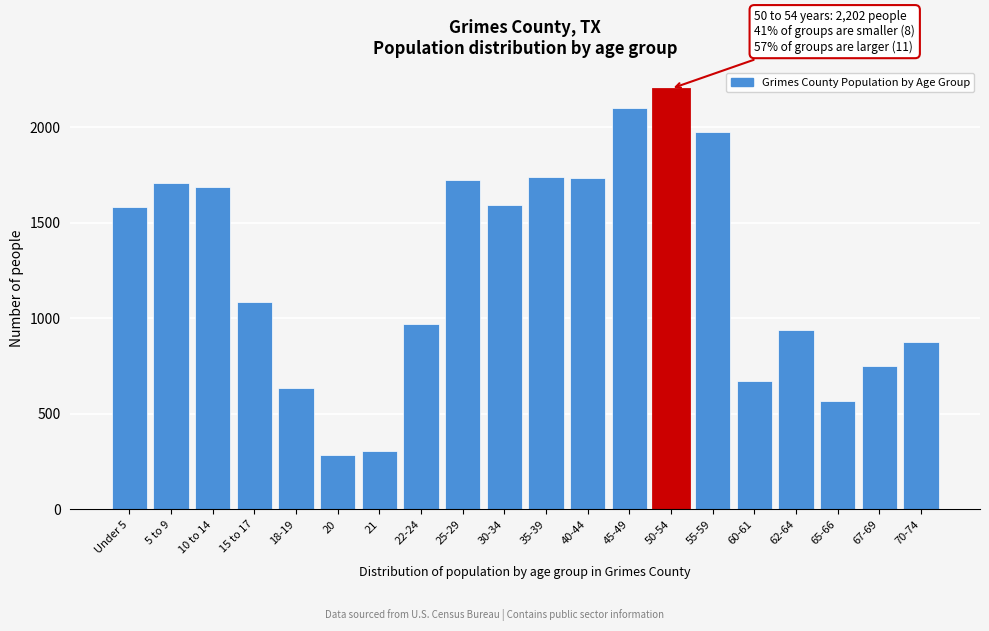

The value at 18-19 is 636. True or false?

True